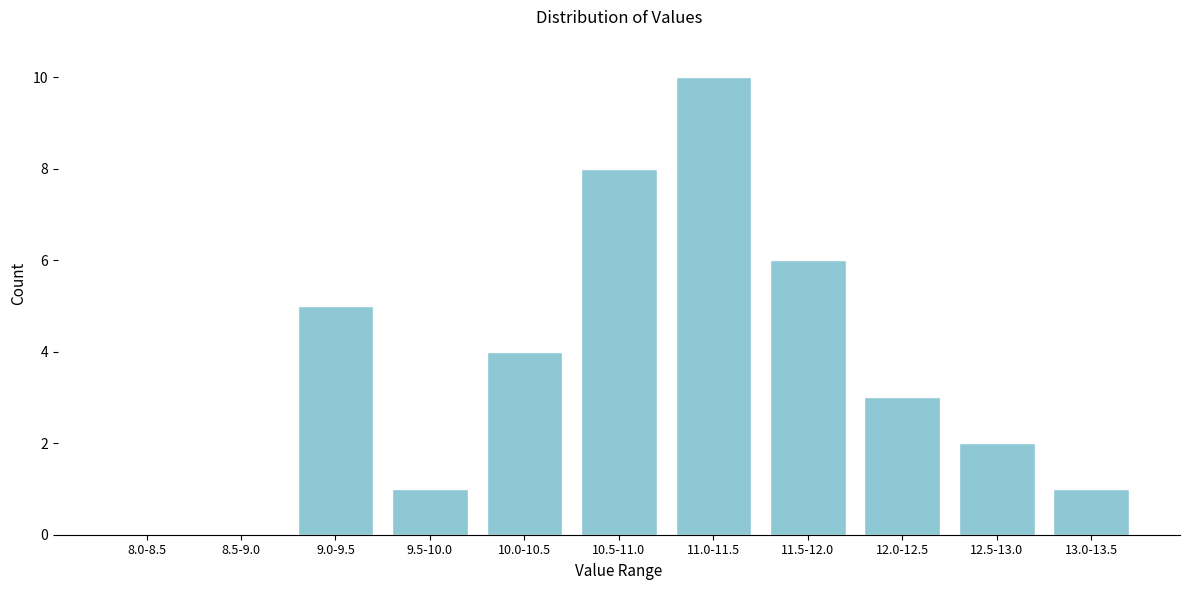

Reading left to right, transcribe all the data shown in this chart.

8.0-8.5=0	8.5-9.0=0	9.0-9.5=5	9.5-10.0=1	10.0-10.5=4	10.5-11.0=8	11.0-11.5=10	11.5-12.0=6	12.0-12.5=3	12.5-13.0=2	13.0-13.5=1